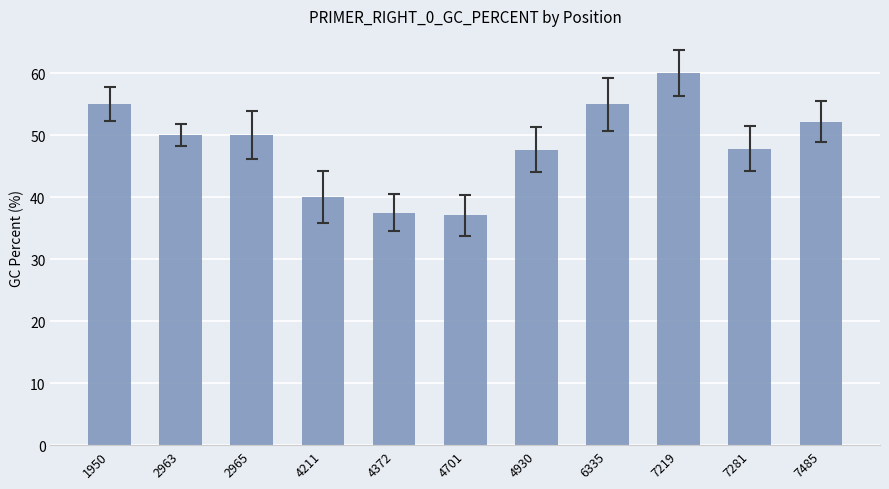

How many bars are there in total?

11